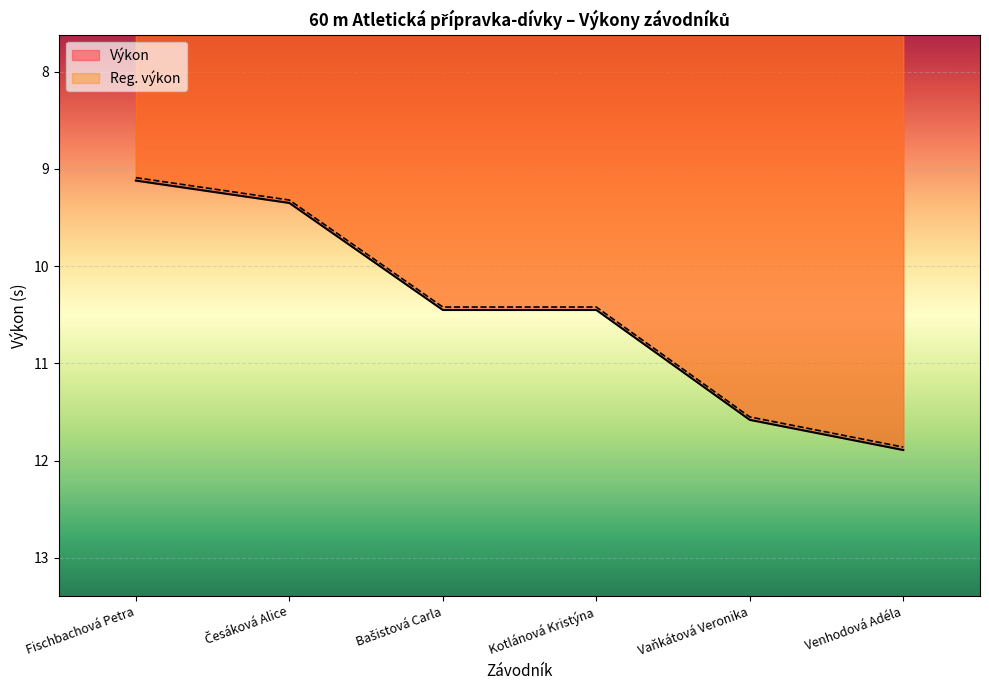

What are all the series names shown in the legend?

Výkon, Reg. výkon